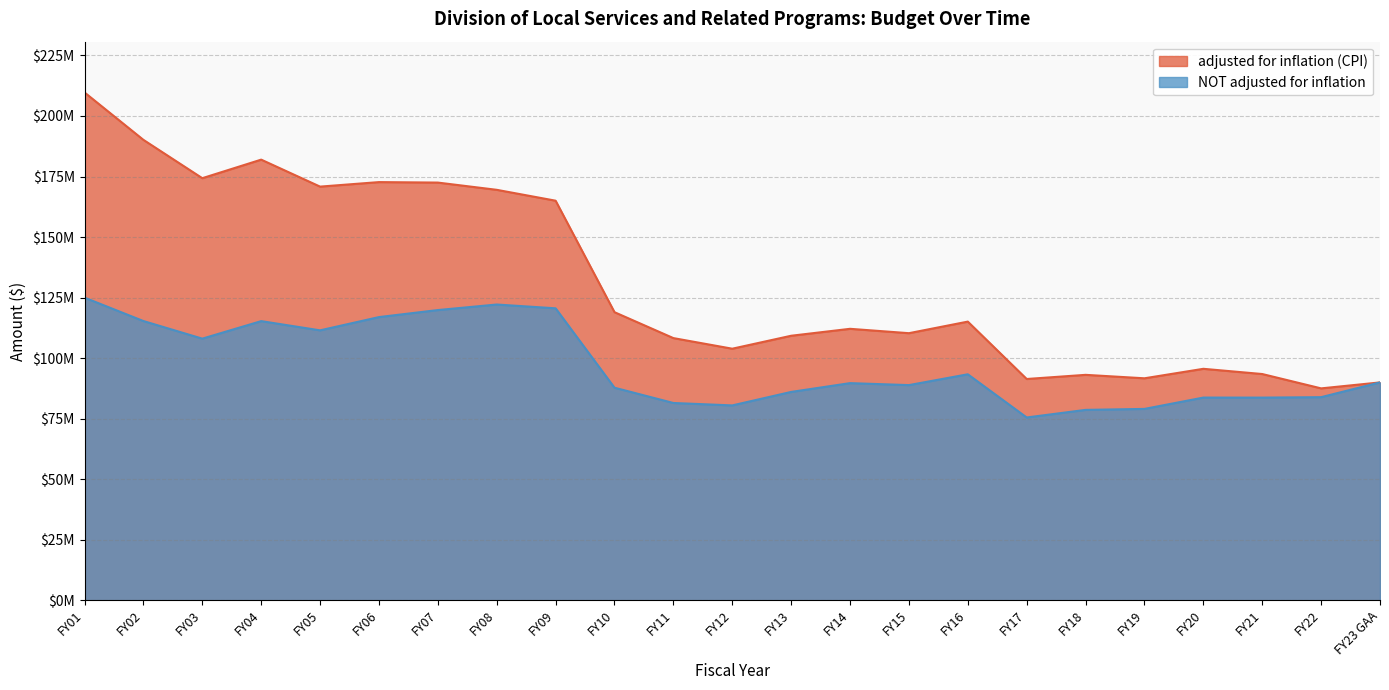

True or false: adjusted for inflation (CPI) has more than 2 points higher than both neighbors.

True